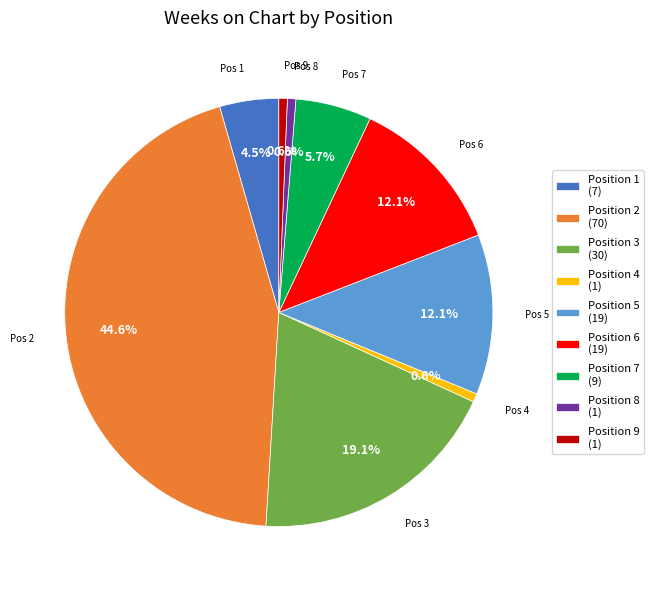

Approximately how many times larger is the value at Position 2 (70) compared to Position 7 (9)?

7.8